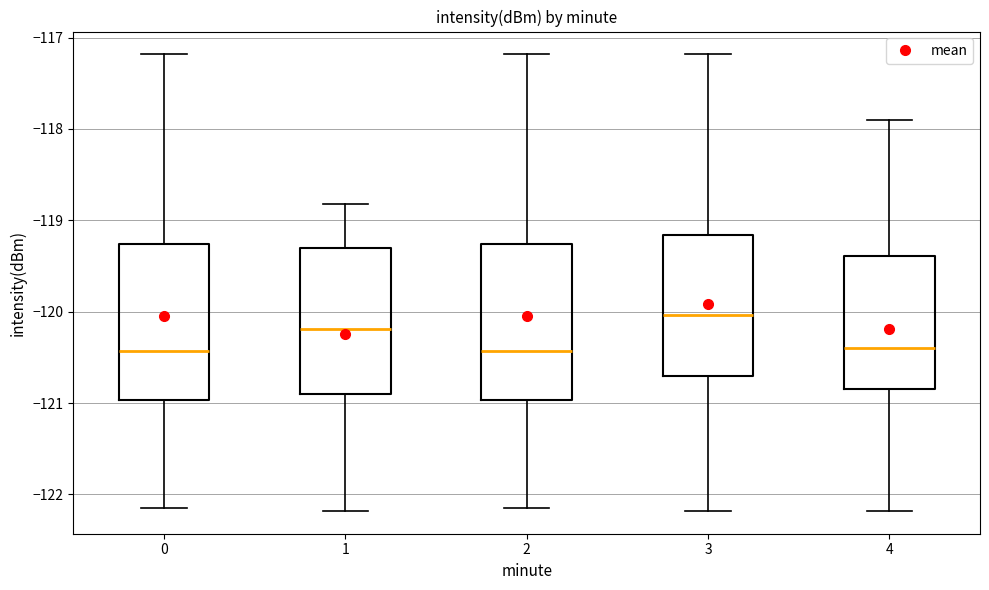

Reading left to right, read every box against the y-axis: the position of its median line, the range the box covers, and the ends of its whiskers. The values are not printed on the chart, so give them approximately, as read against the axis.

0: median -120.4, box -121.0 to -119.3, whiskers -122.1 to -117.2
1: median -120.2, box -120.9 to -119.3, whiskers -122.2 to -118.8
2: median -120.4, box -121.0 to -119.3, whiskers -122.1 to -117.2
3: median -120.0, box -120.7 to -119.2, whiskers -122.2 to -117.2
4: median -120.4, box -120.8 to -119.4, whiskers -122.2 to -117.9